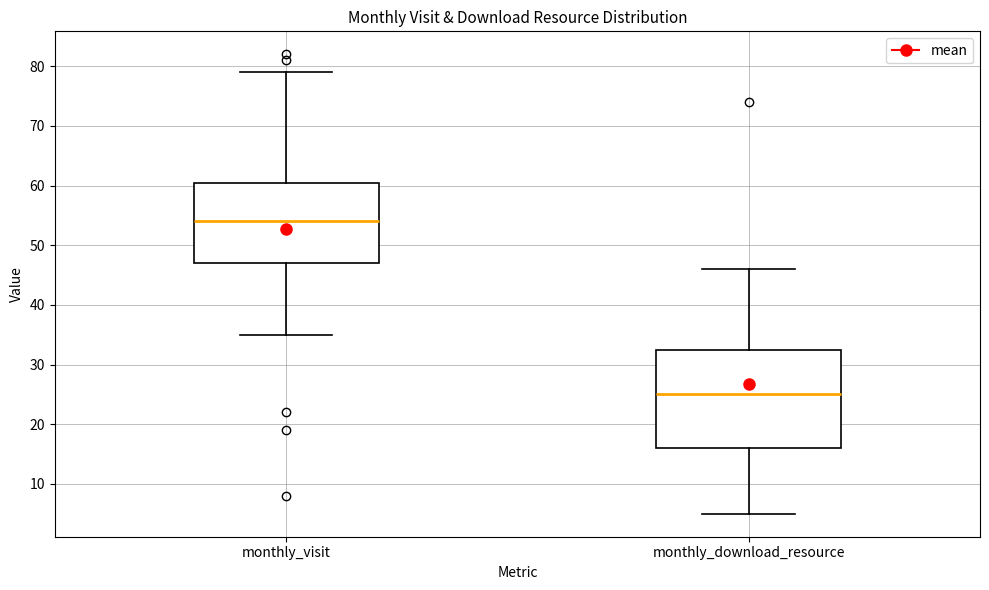

Reading left to right, transcribe this box plot: for each box, give where its median line is, the range the box spans, and where its two whiskers end, as read against the y-axis. The values are not printed on the chart, so give them approximately, as read against the axis.

monthly_visit: median 54, box 47 to 61, whiskers 35 to 79
monthly_download_resource: median 25, box 16 to 33, whiskers 5 to 46